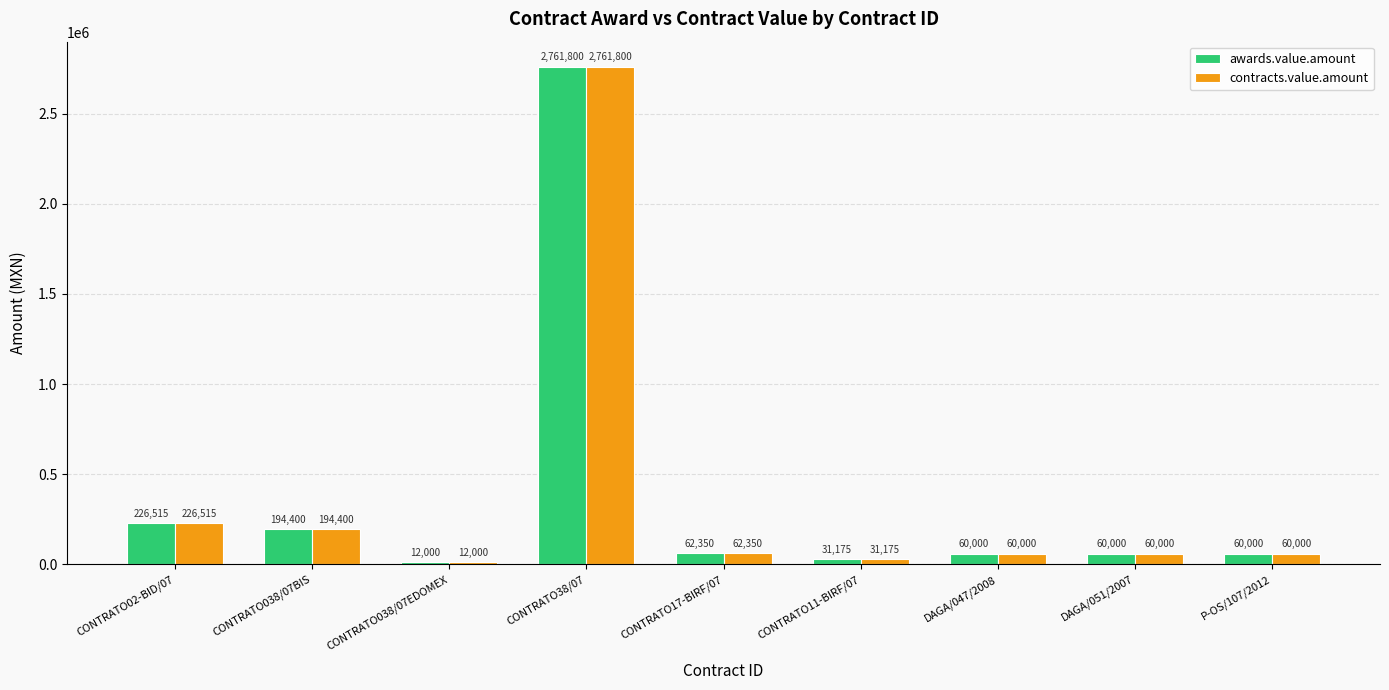

What is the greatest value displayed?

2761800